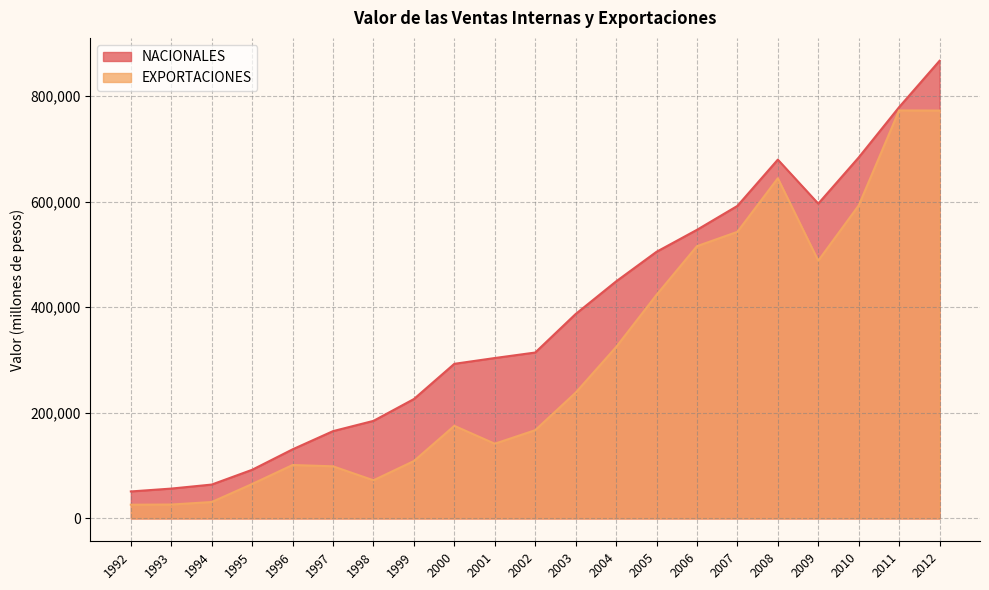

What is the value of the NACIONALES point at the 11th from the left?

314271